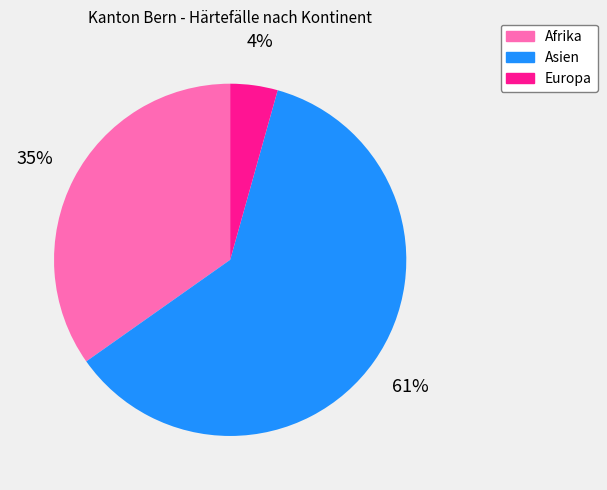

Rank the categories by value from lowest to highest.

Europa, Afrika, Asien